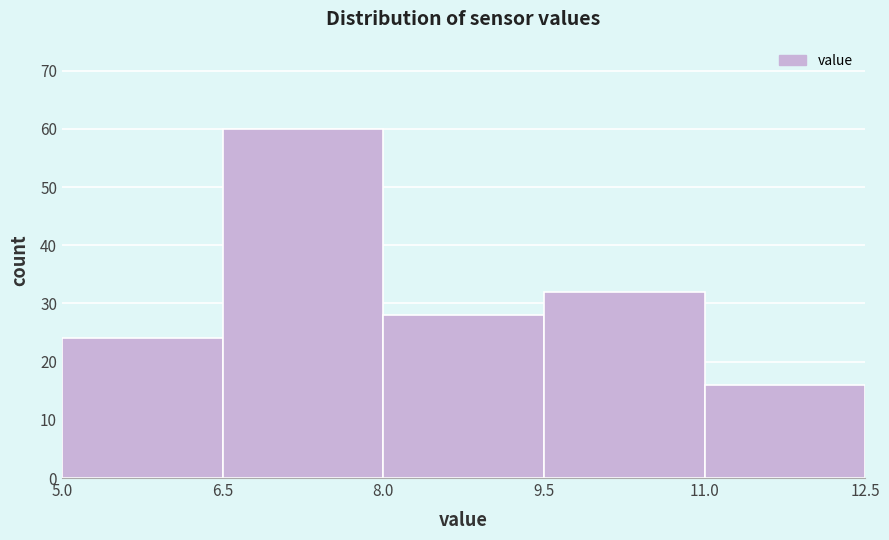

Over which range of the x-axis is the bar tallest?

6.5 to 8.0